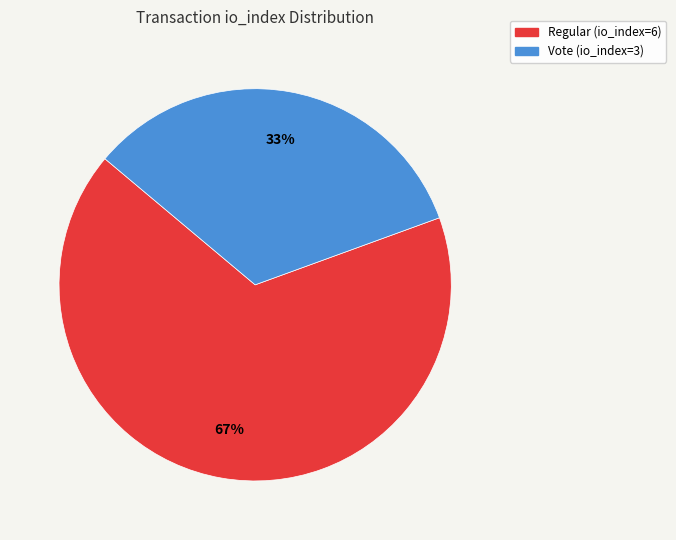

Is it true that Vote (io_index=3) is 33% of the pie?

True